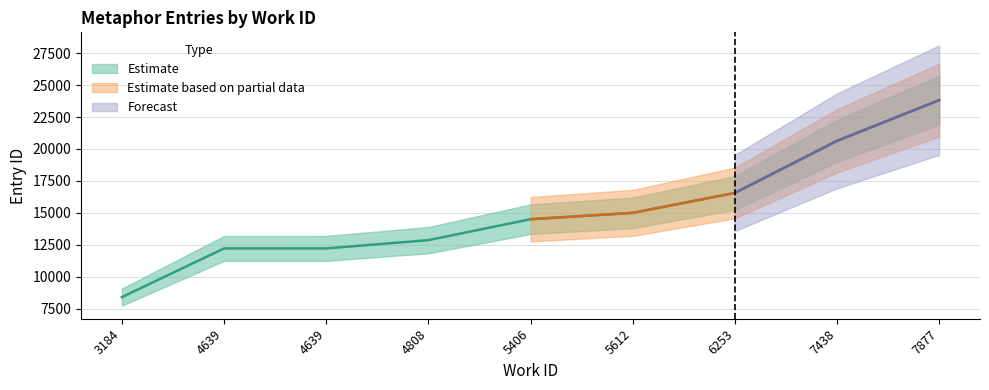

The chart shows a value of 24184 at 5406. True or false?

False